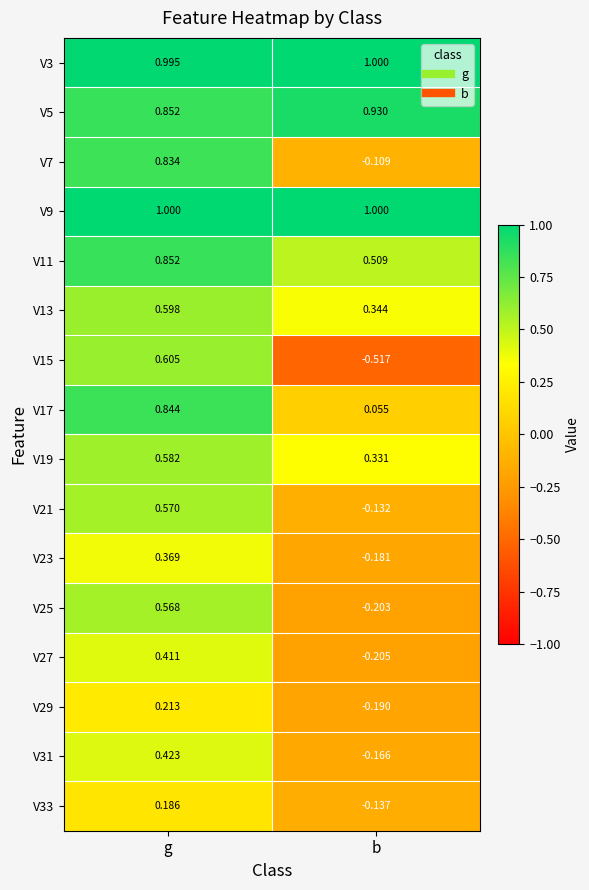

At which label does V15 reach its minimum?

b